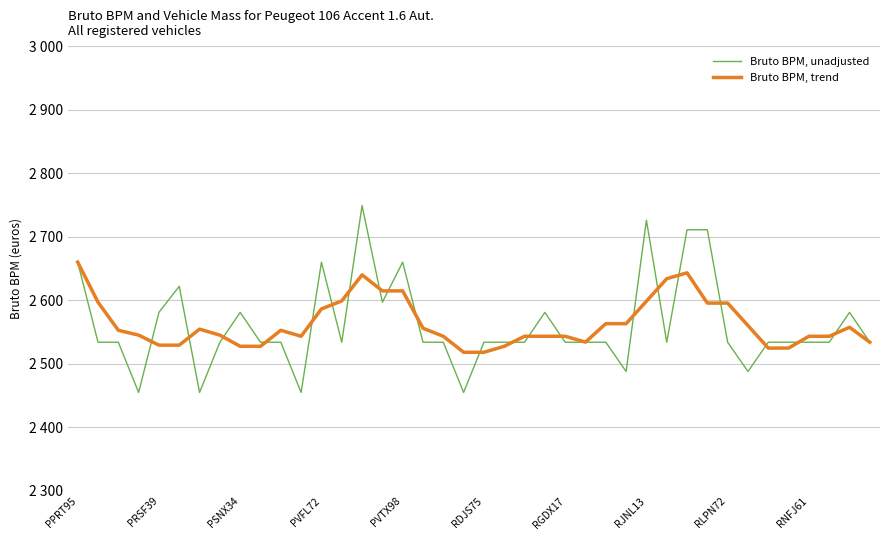

True or false: Bruto BPM, unadjusted and Bruto BPM, trend cross at least once.

True